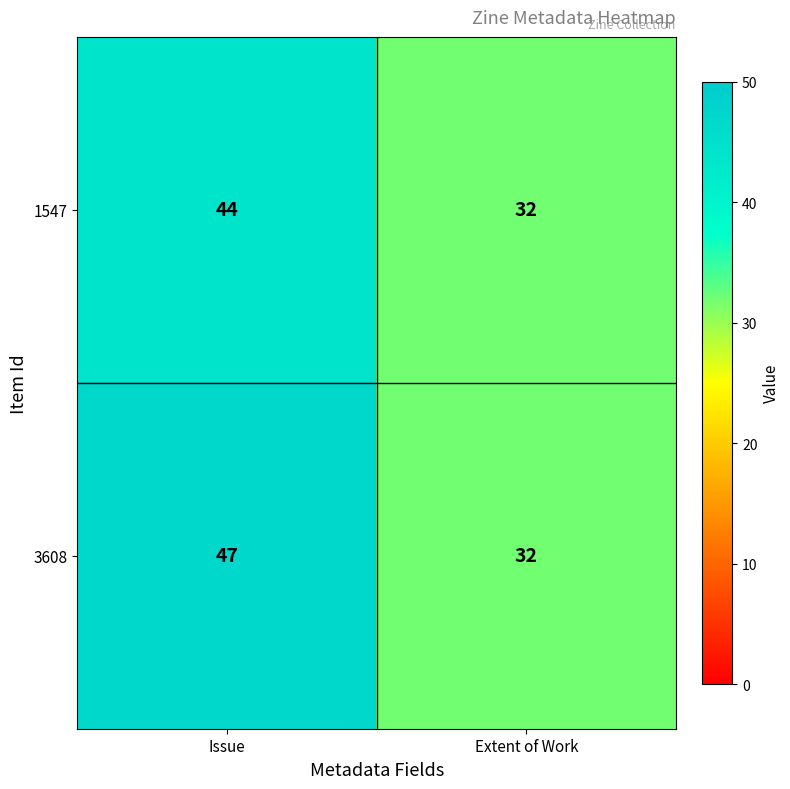

Read the 3608 value at Extent of Work, to the nearest 5.

30